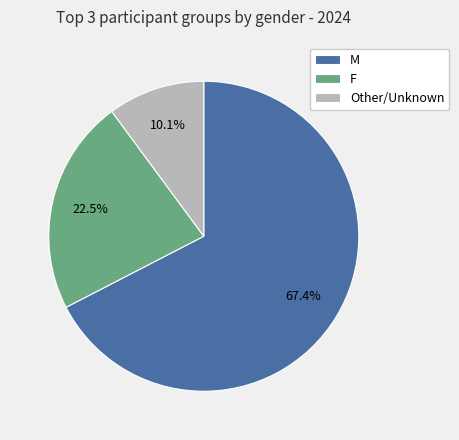

Which category has the biggest portion of the pie?

M